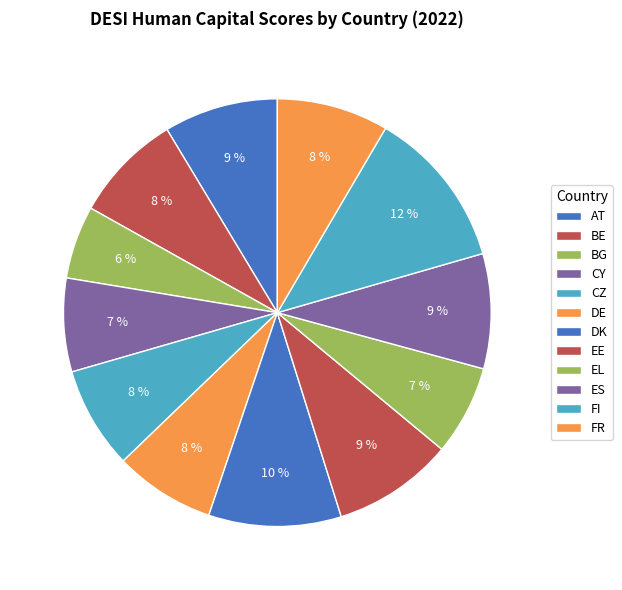

What is the ratio of the value at CY to the value at AT?

0.8